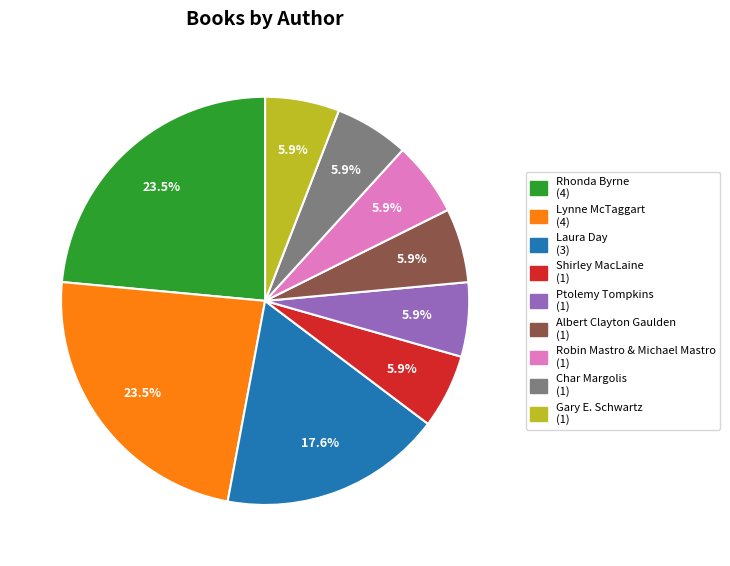

Is it true that Shirley MacLaine is 14% of the pie?

False